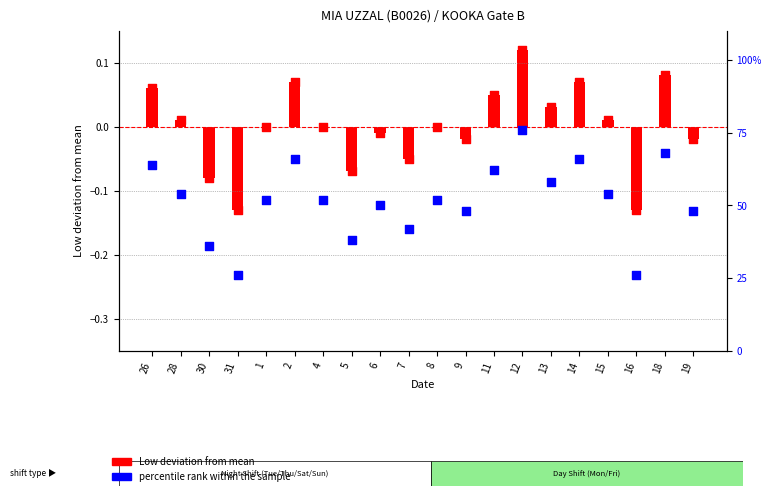

Approximately how many times larger is the value at 19 compared to 9?

1.0